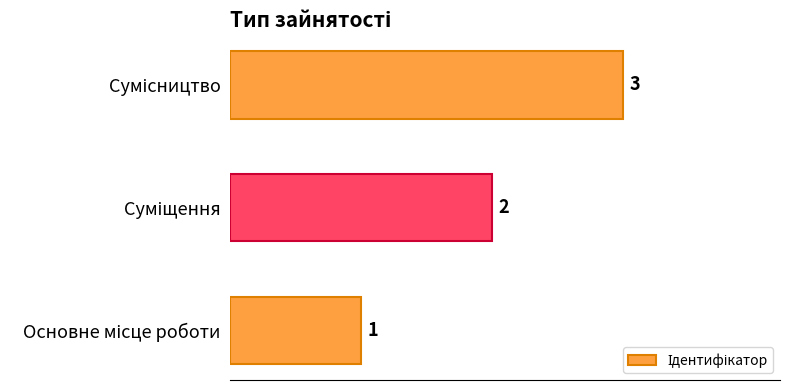

What is the maximum value shown in the chart?

3